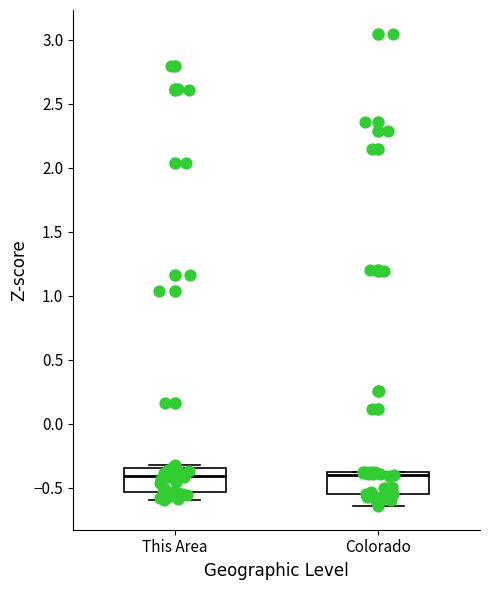

Reading left to right, read every box against the y-axis: the position of its median line, the range the box covers, and the ends of its whiskers. The values are not printed on the chart, so give them approximately, as read against the axis.

This Area: median -0.40, box -0.55 to -0.35, whiskers -0.60 to -0.30
Colorado: median -0.40, box -0.55 to -0.35, whiskers -0.65 to -0.35